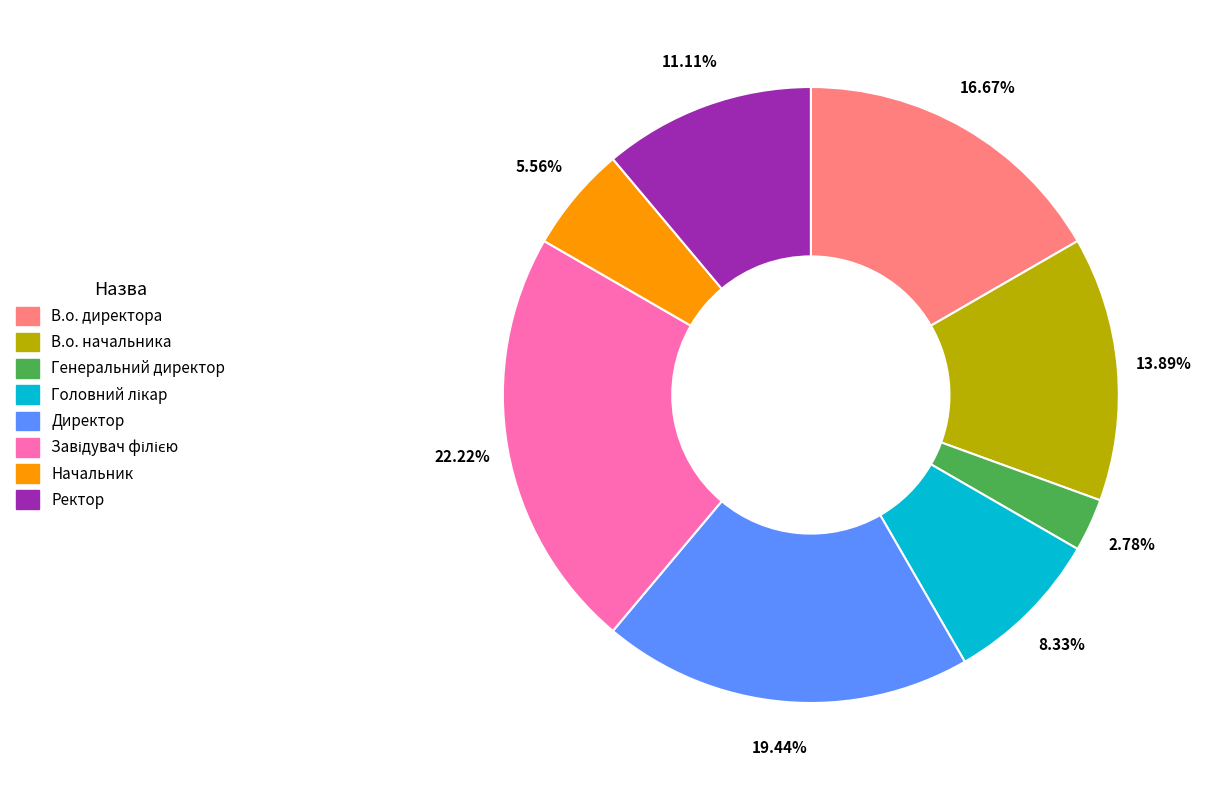

Which category has the smallest portion of the pie?

Генеральний директор